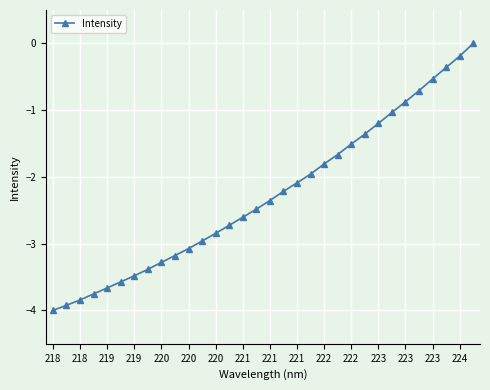

What is the sum of all values?

-72.6